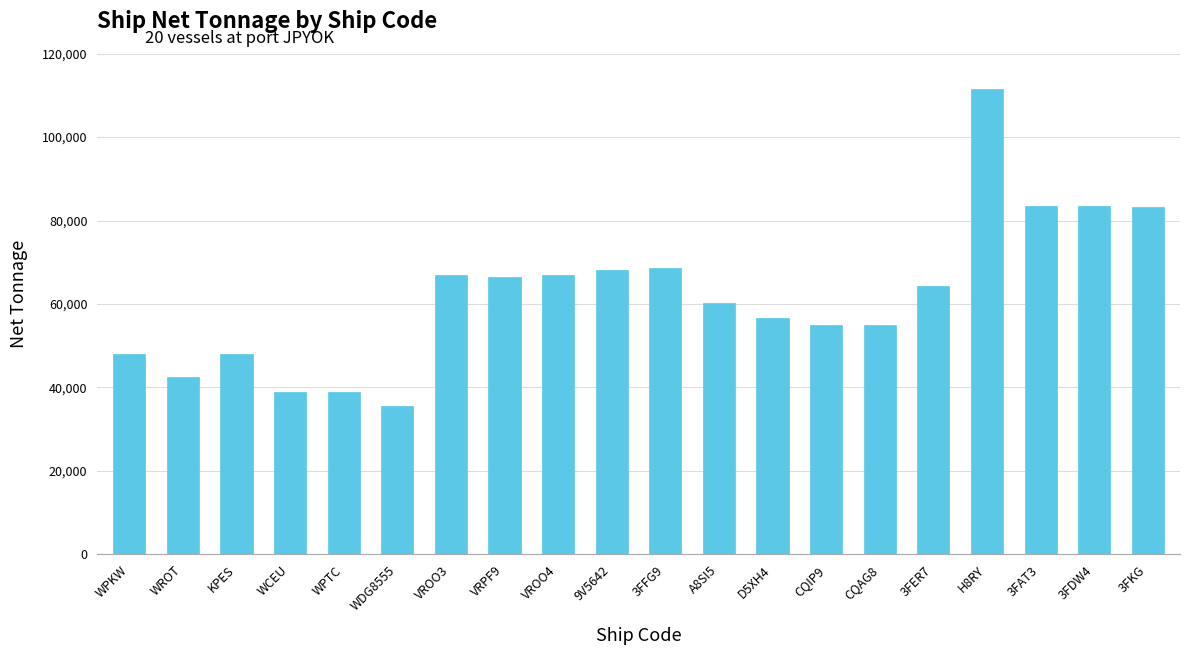

Read the value at 9V5642, to the nearest 50.

68250